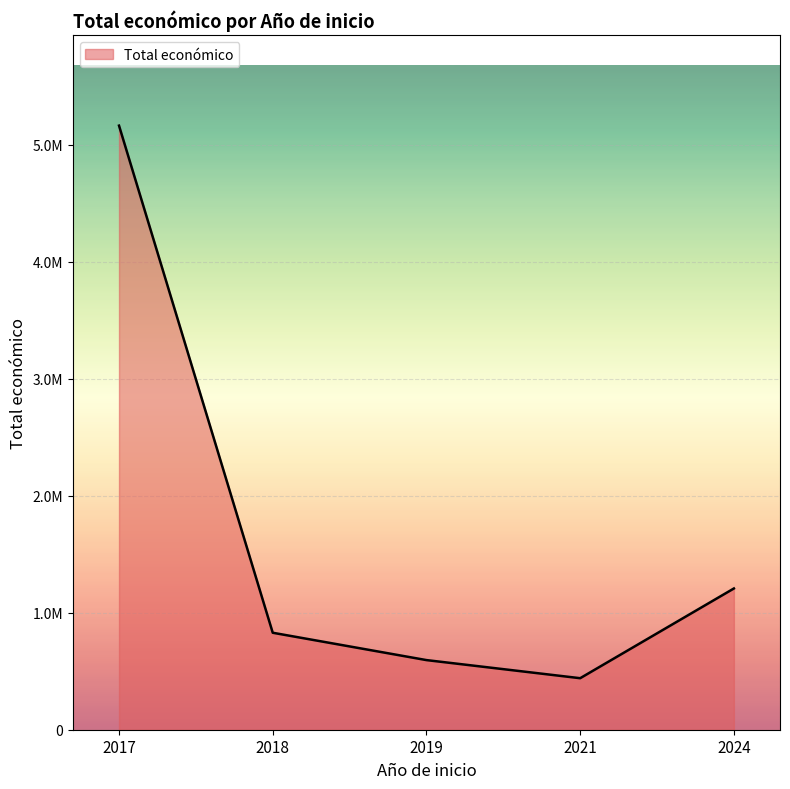

Is this an area chart (filled region under the line)?

Yes